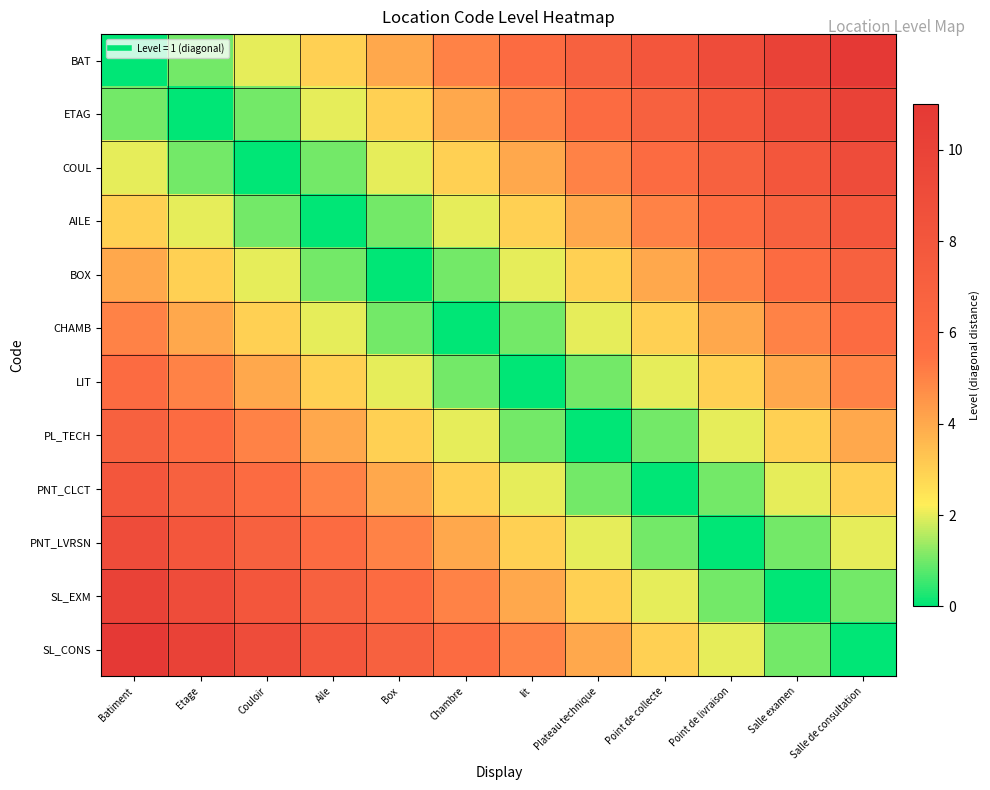

Which label corresponds to the smallest value in the chart?

Batiment